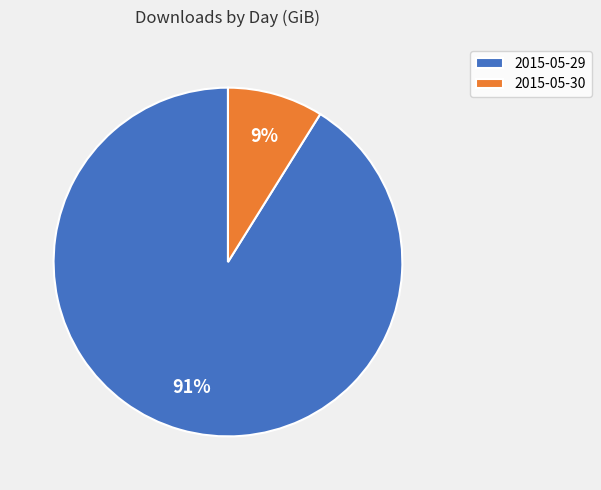

To the nearest percent, what is the combined percentage of 2015-05-29 and 2015-05-30?

100%